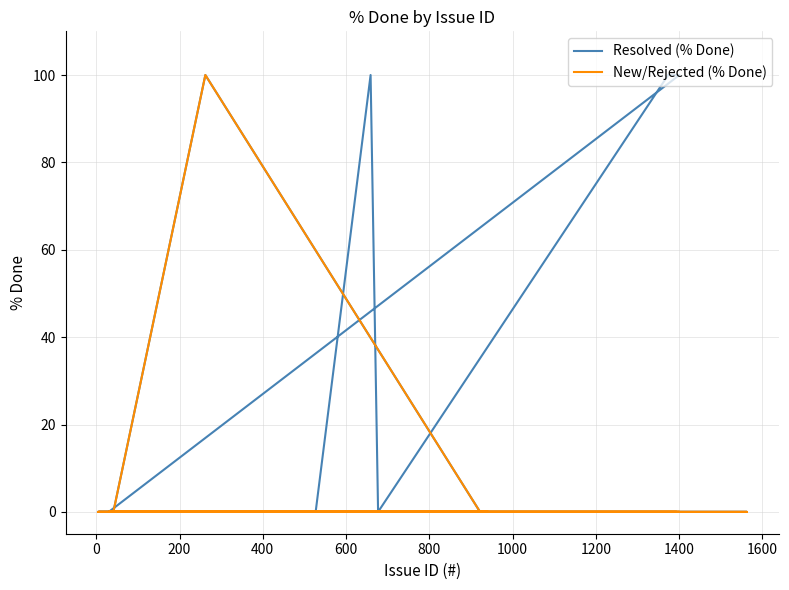

Rank the series by their average value, from lowest to highest.

New/Rejected (% Done), Resolved (% Done)